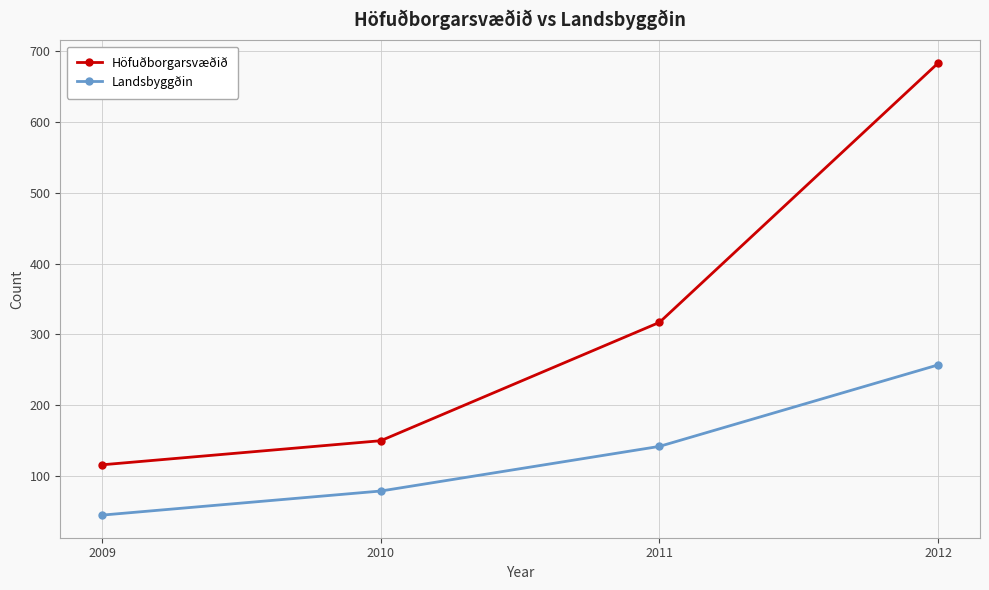

What is the value of the Höfuðborgarsvæðið point at the 2nd from the left?

150